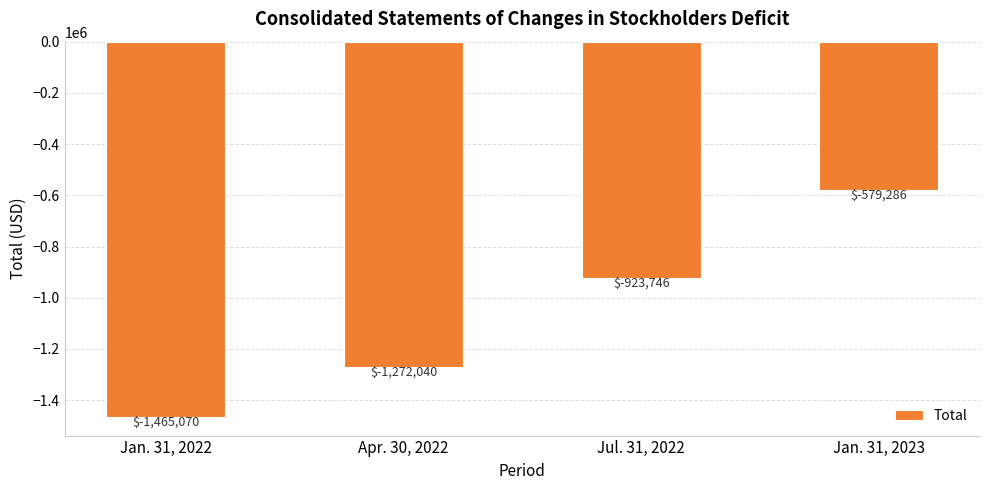

Are the bars horizontal?

No